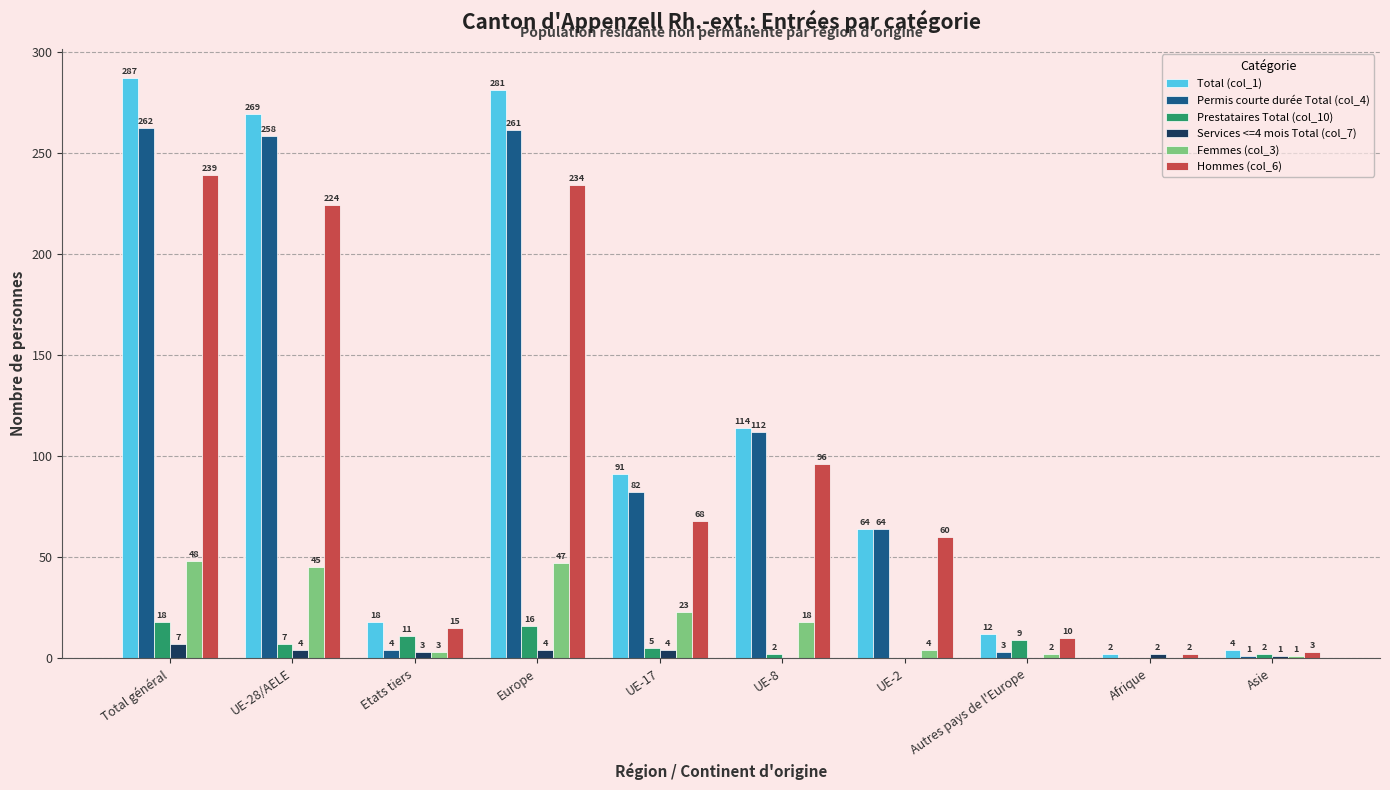

Reading left to right, what are all the values shown in this chart?

Total (col_1): Total général=287	UE-28/AELE=269	Etats tiers=18	Europe=281	UE-17=91	UE-8=114	UE-2=64	Autres pays de l'Europe=12	Afrique=2	Asie=4
Permis courte durée Total (col_4): Total général=262	UE-28/AELE=258	Etats tiers=4	Europe=261	UE-17=82	UE-8=112	UE-2=64	Autres pays de l'Europe=3	Afrique=0	Asie=1
Prestataires Total (col_10): Total général=18	UE-28/AELE=7	Etats tiers=11	Europe=16	UE-17=5	UE-8=2	UE-2=0	Autres pays de l'Europe=9	Afrique=0	Asie=2
Services <=4 mois Total (col_7): Total général=7	UE-28/AELE=4	Etats tiers=3	Europe=4	UE-17=4	UE-8=0	UE-2=0	Autres pays de l'Europe=0	Afrique=2	Asie=1
Femmes (col_3): Total général=48	UE-28/AELE=45	Etats tiers=3	Europe=47	UE-17=23	UE-8=18	UE-2=4	Autres pays de l'Europe=2	Afrique=0	Asie=1
Hommes (col_6): Total général=239	UE-28/AELE=224	Etats tiers=15	Europe=234	UE-17=68	UE-8=96	UE-2=60	Autres pays de l'Europe=10	Afrique=2	Asie=3